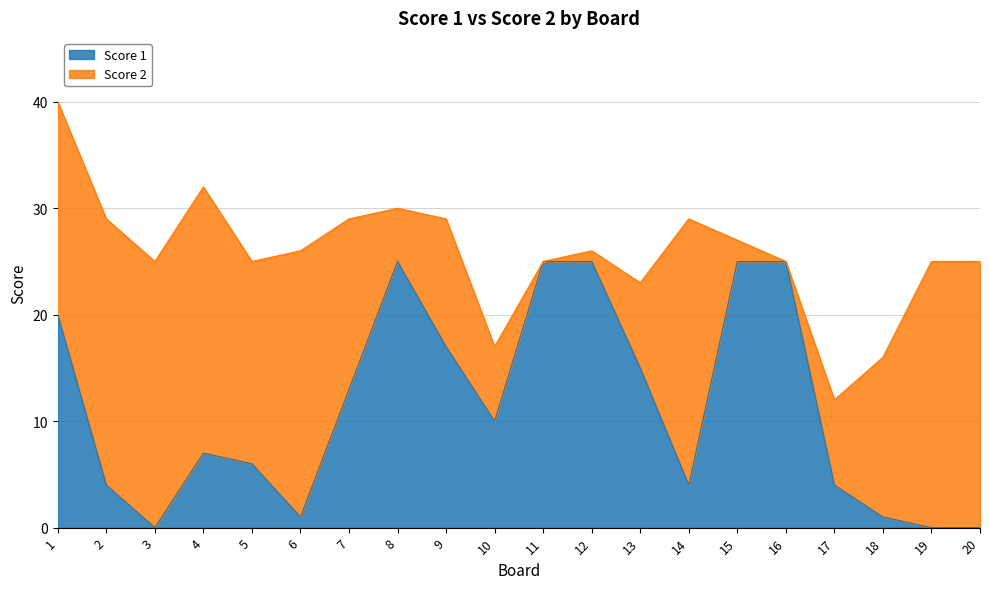

Which label corresponds to the smallest value in the chart?

3